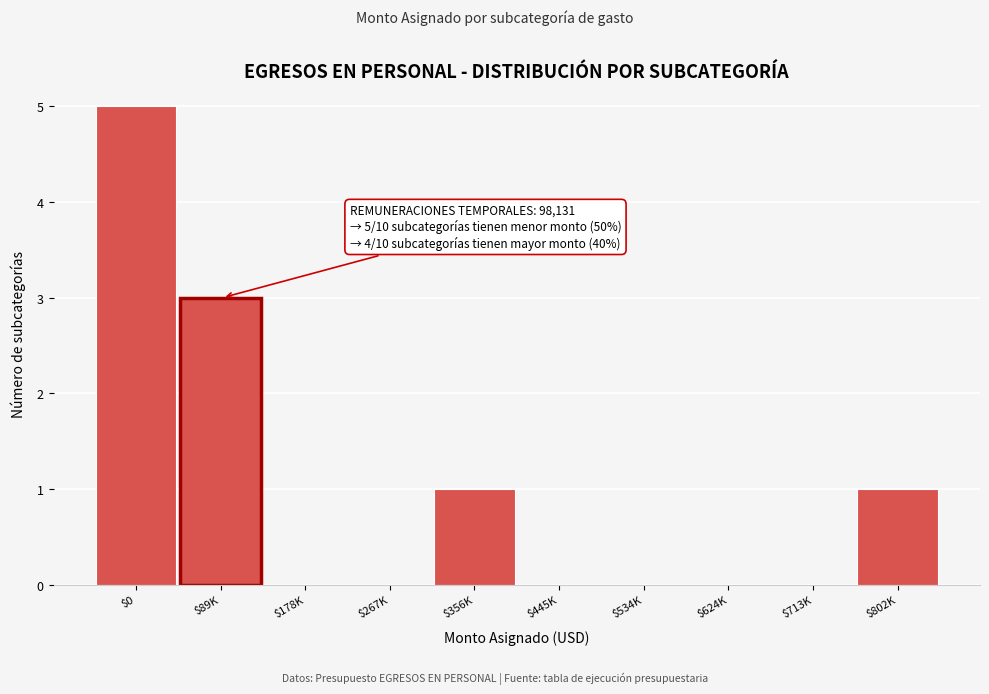

Is it true that the value at $624K is -3?

False